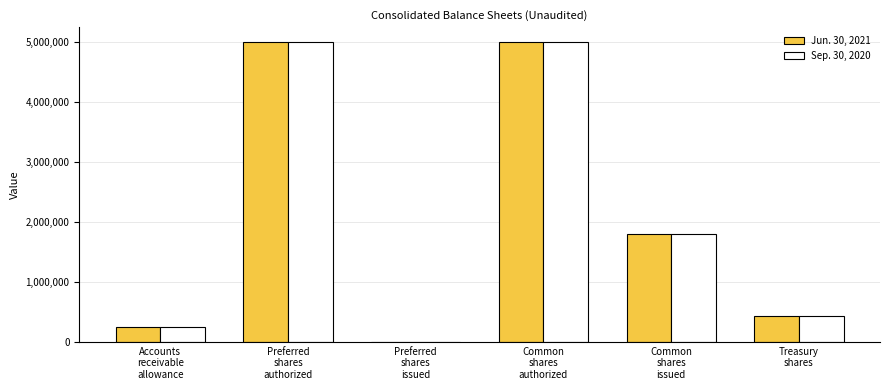

What is the greatest value displayed?

5000000